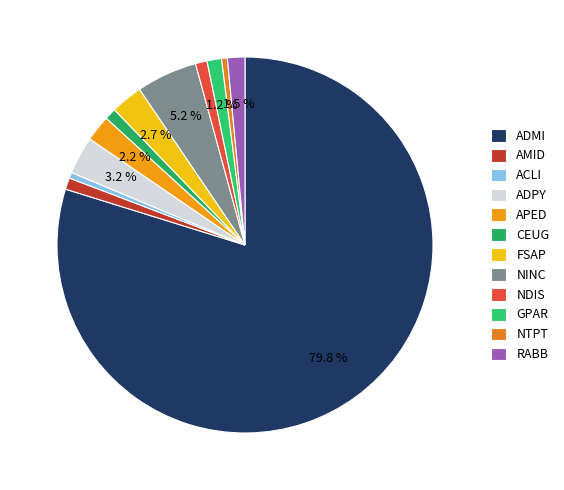

Which slice is the largest?

ADMI